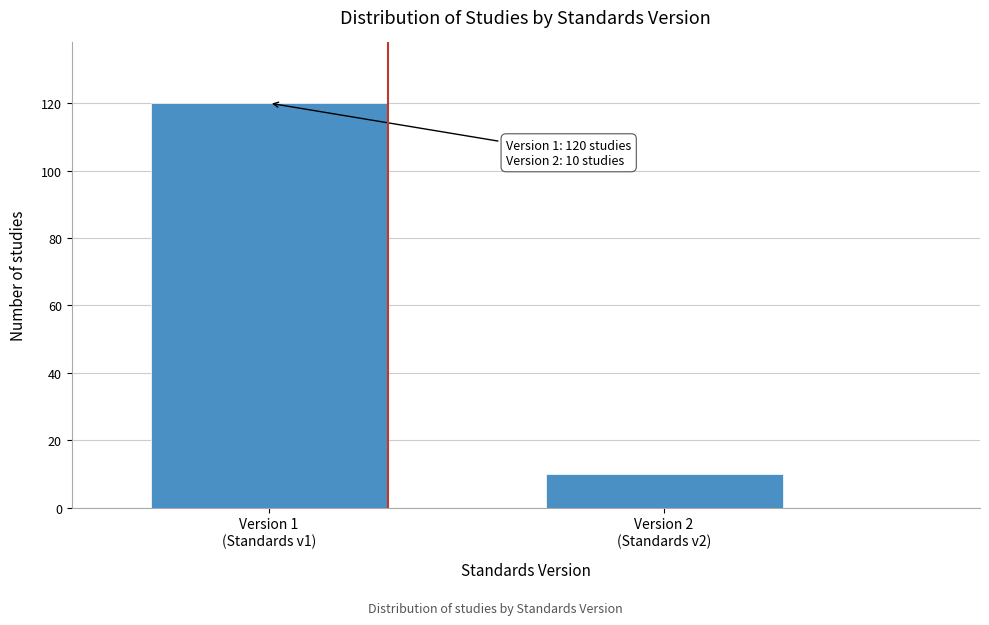

Reading left to right, list all the values displayed in this chart.

120	10